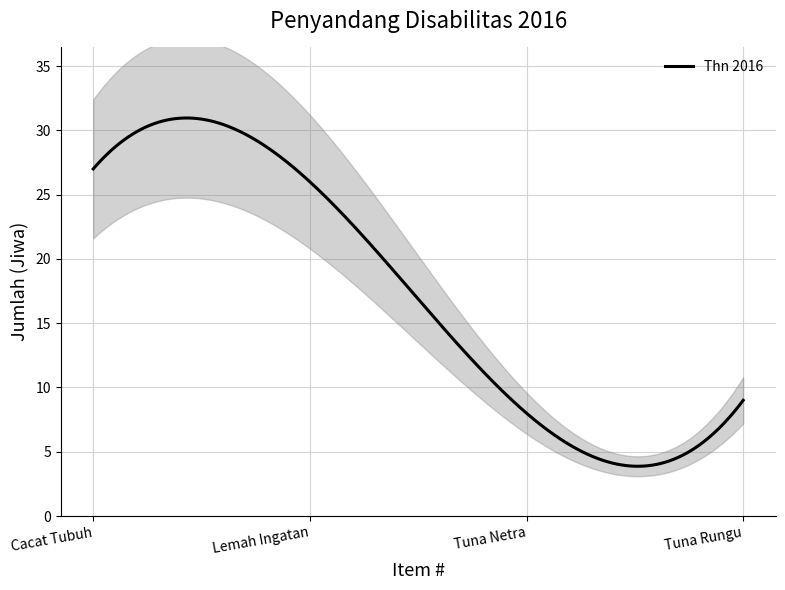

True or false: the data shows 4 at 3.

False